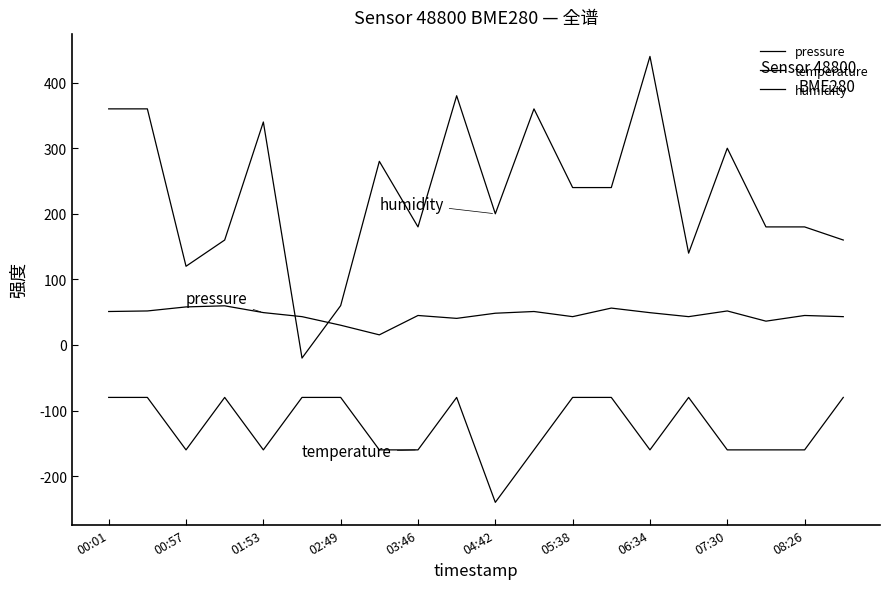

Rank the series by their average value, from highest to lowest.

humidity, pressure, temperature